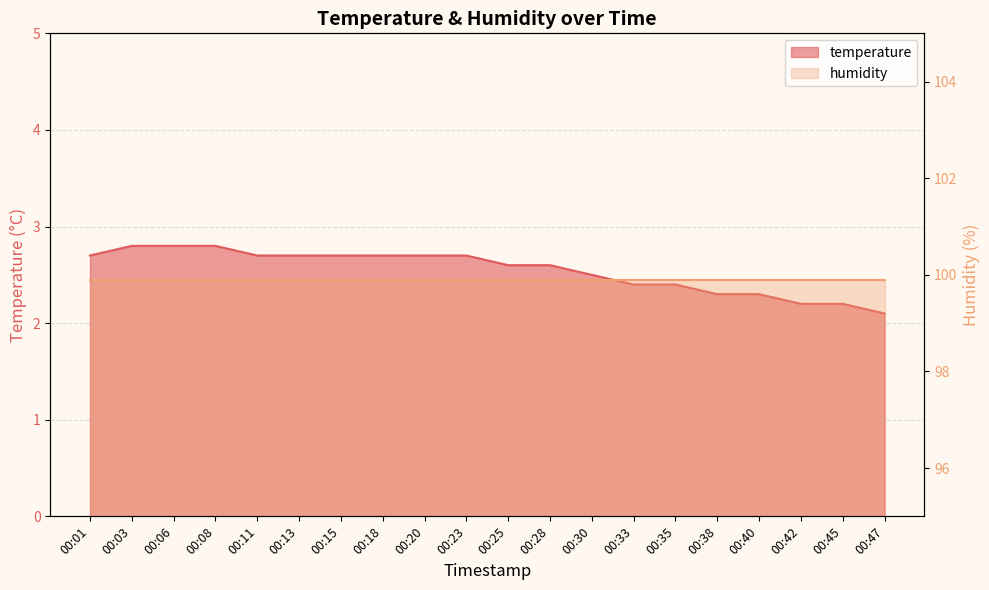

What is the approximate value at 00:33?

2.4